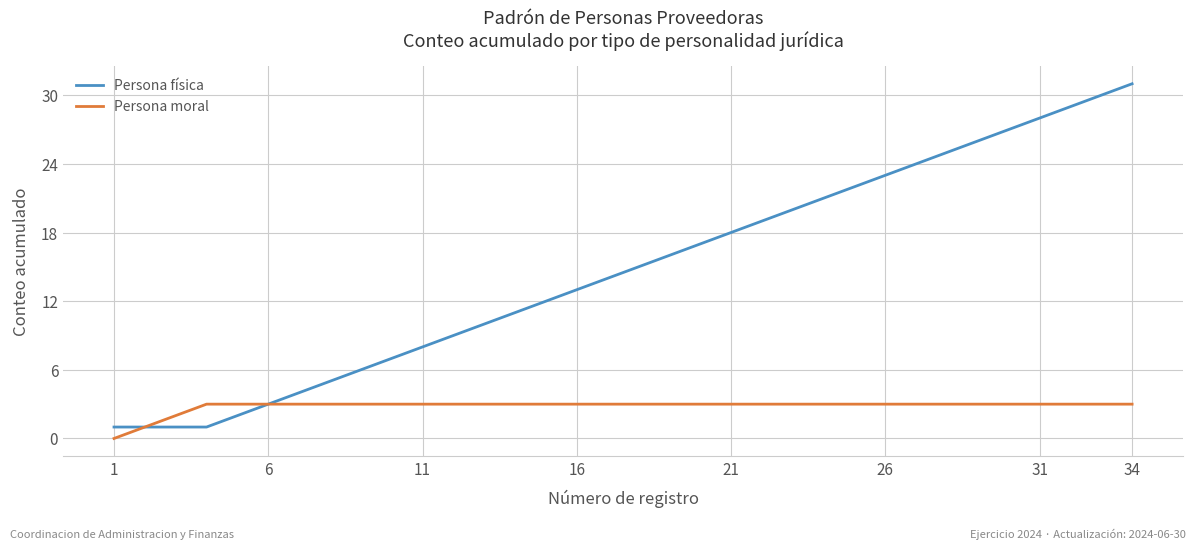

Rank the series by their maximum value, from highest to lowest.

Persona física, Persona moral